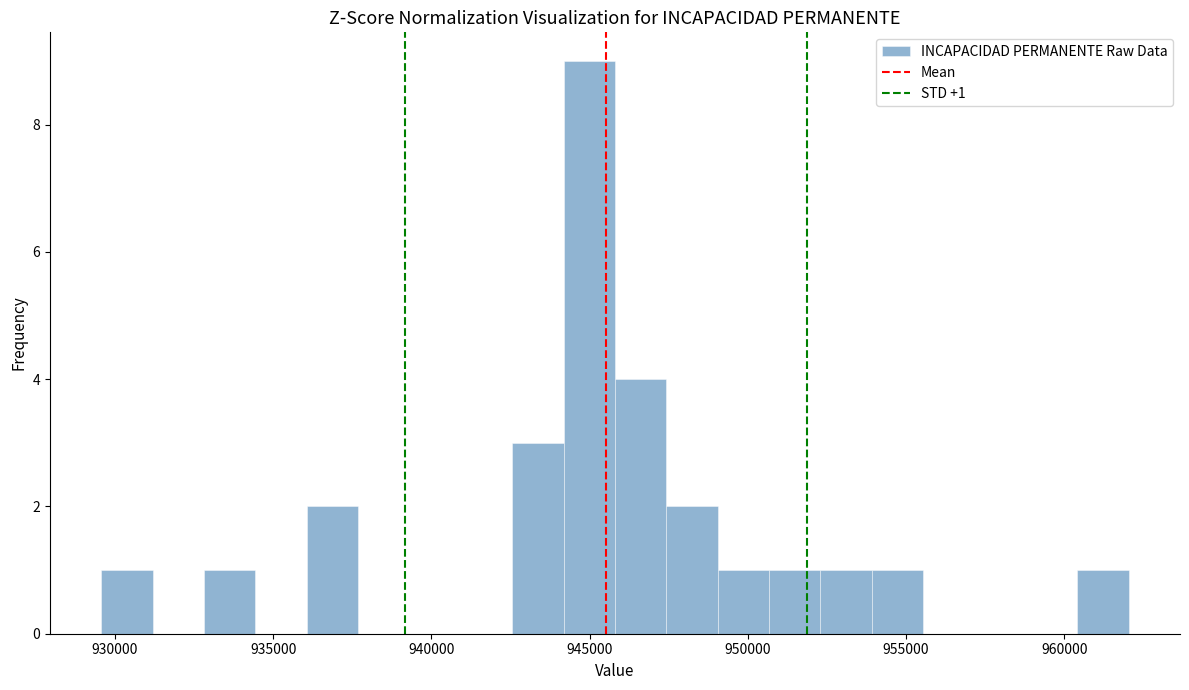

Read against the x-axis, roughly where is the centre of the tallest bar?

945000